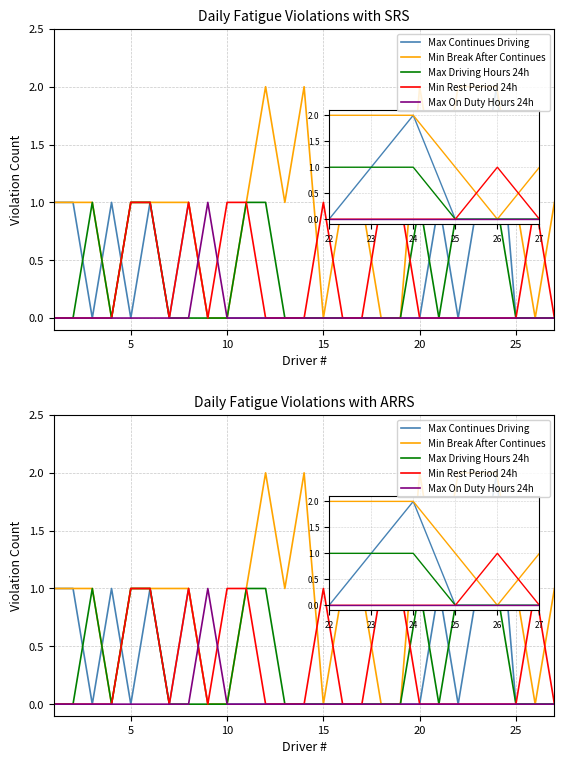

The Max Continues Driving series shows -1 at 17. True or false?

False